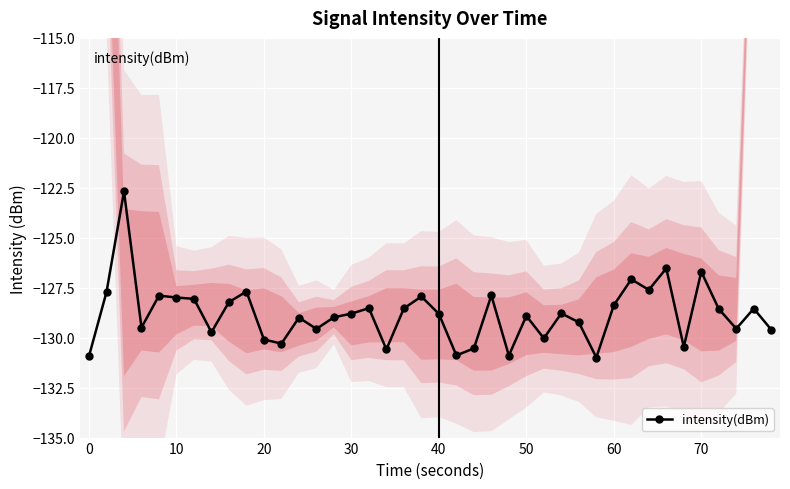

Does the chart display data point markers on the line(s)?

Yes